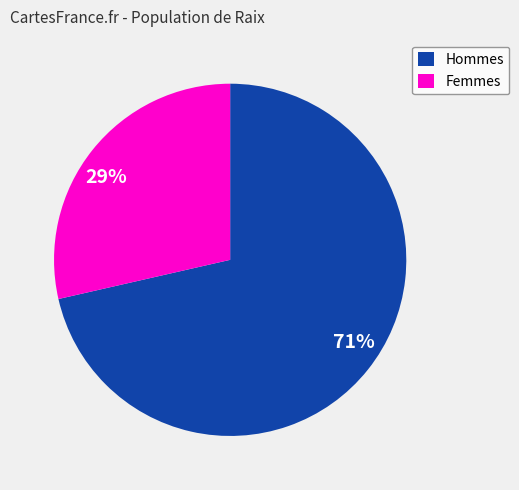

To the nearest percent, what is the combined percentage of Femmes and Hommes?

100%